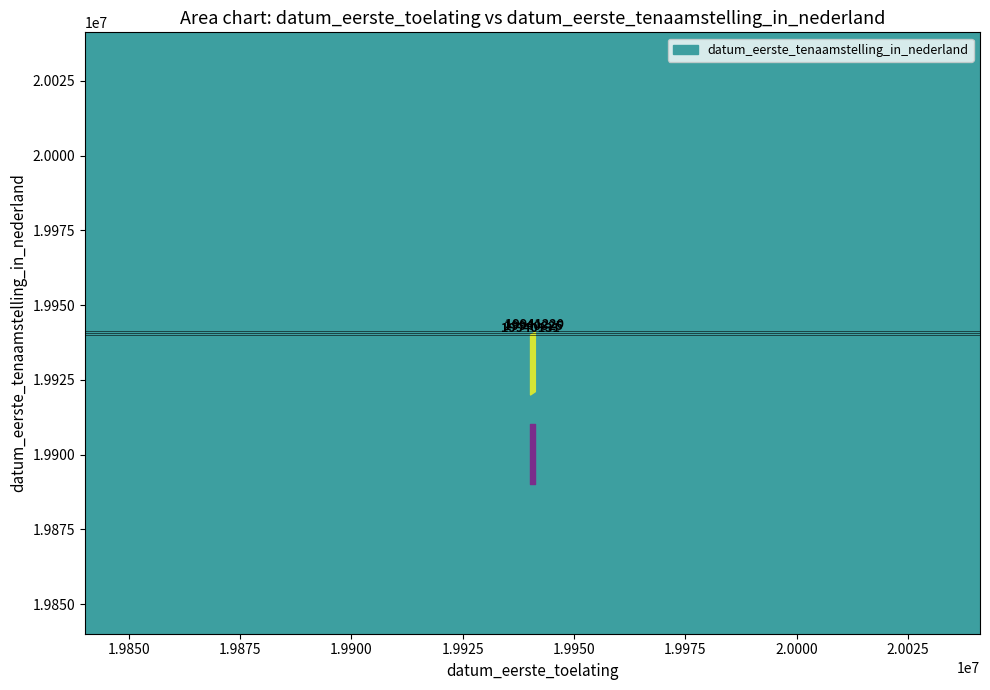

List the labels in order of value, largest first.

19941220, 19940825, 19940131